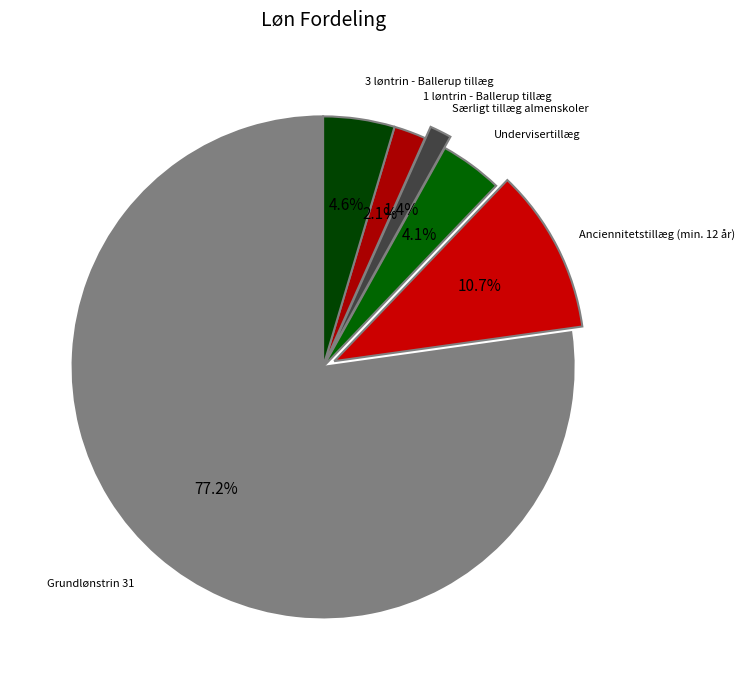

Count the number of slices in the pie.

6